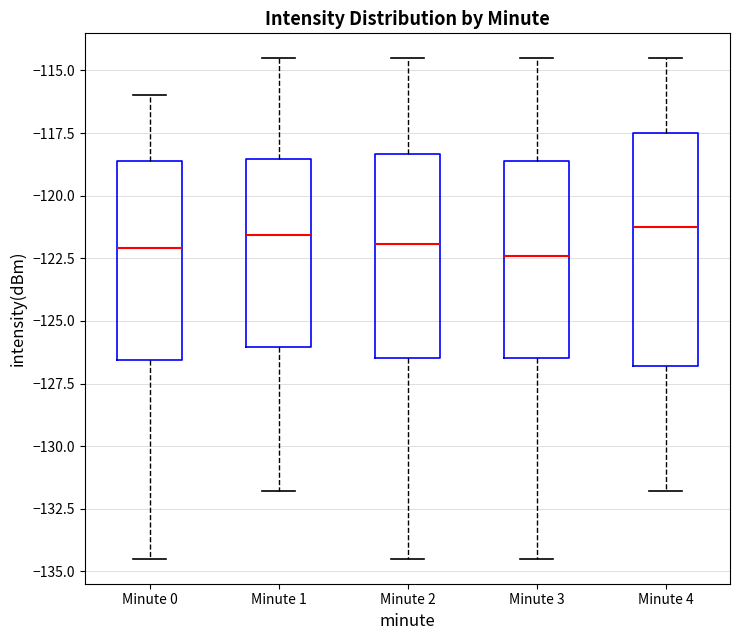

Reading left to right, transcribe this box plot: for each box, give where its median line is, the range the box spans, and where its two whiskers end, as read against the y-axis. The values are not printed on the chart, so give them approximately, as read against the axis.

Minute 0: median -122.0, box -126.5 to -118.5, whiskers -134.5 to -116.0
Minute 1: median -121.5, box -126.0 to -118.5, whiskers -132.0 to -114.5
Minute 2: median -122.0, box -126.5 to -118.5, whiskers -134.5 to -114.5
Minute 3: median -122.5, box -126.5 to -118.5, whiskers -134.5 to -114.5
Minute 4: median -121.0, box -127.0 to -117.5, whiskers -132.0 to -114.5